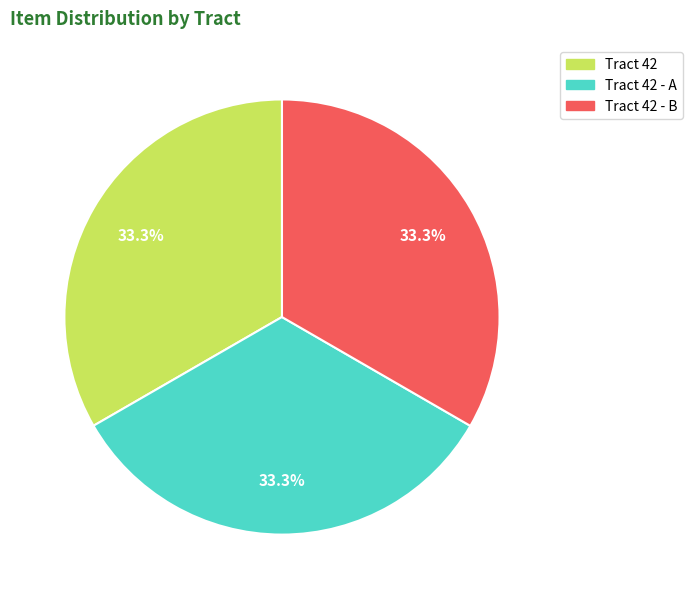

Is there any slice that represents more than half of the pie?

No